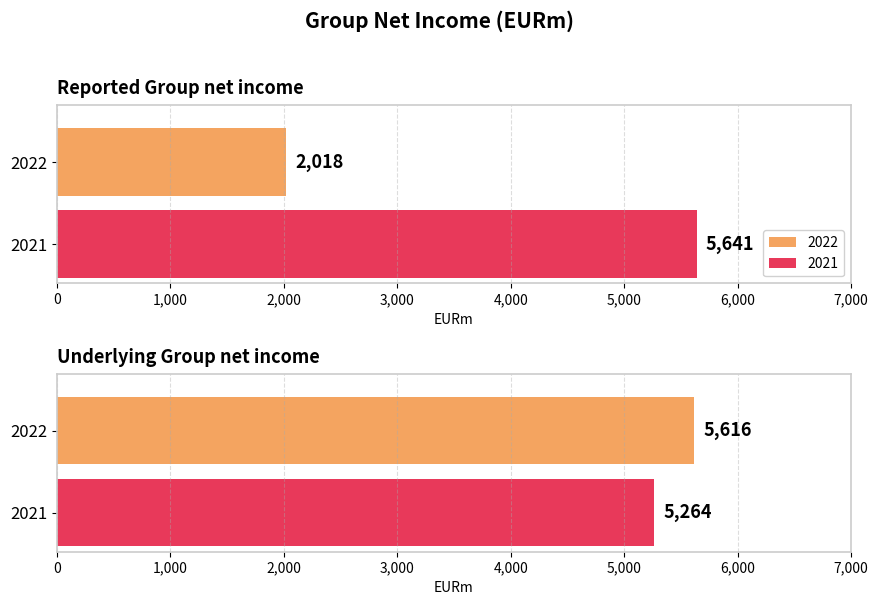

What is the spread (max minus min) of values at Underlying Group net income?

352